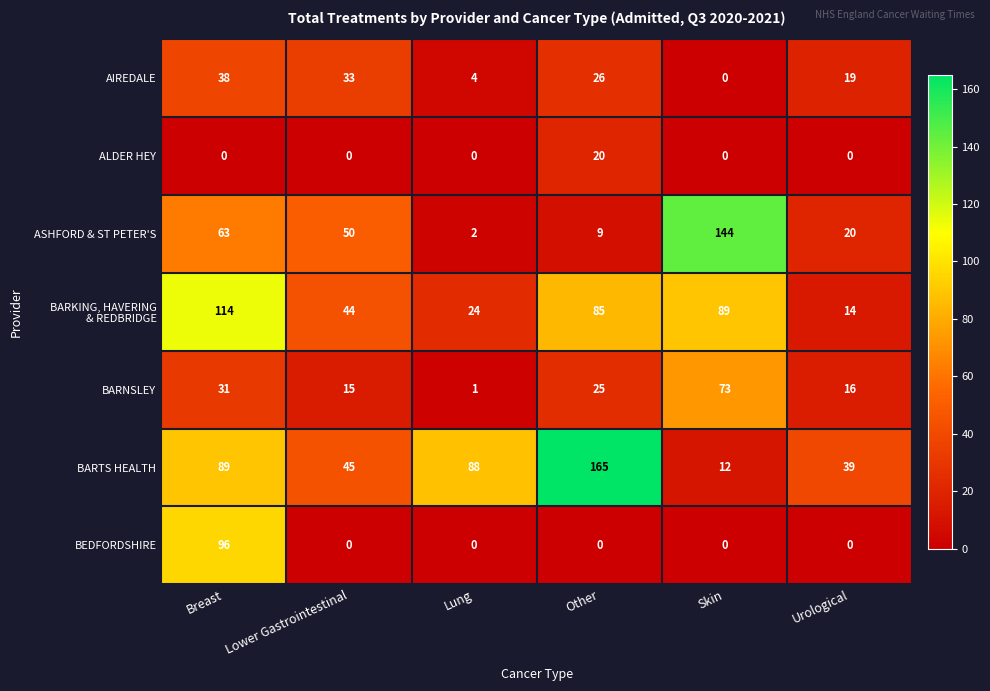

What is the difference between the maximum and minimum values in the BARTS HEALTH series?

153